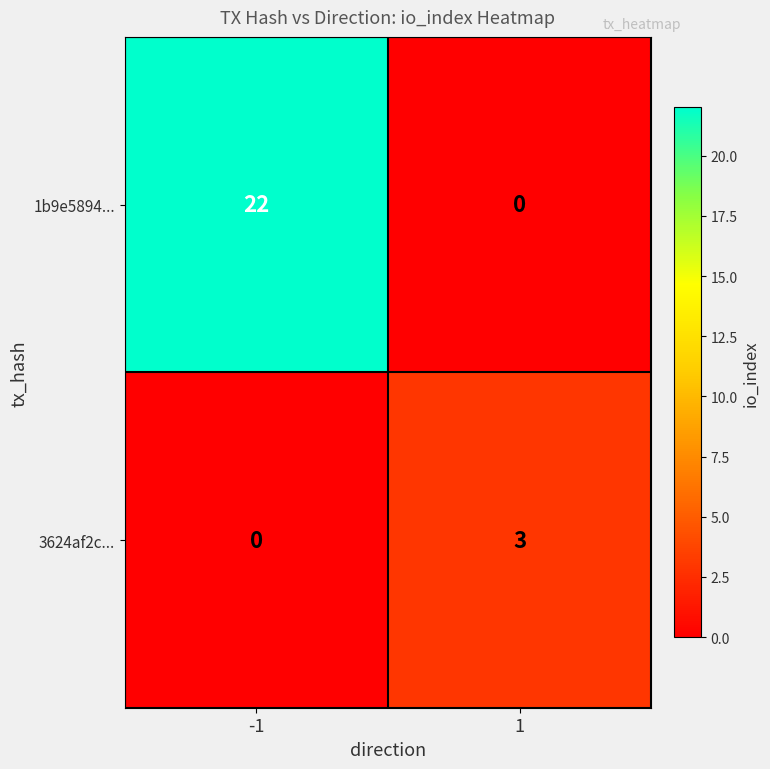

What is the maximum value for 3624af2c...?

3